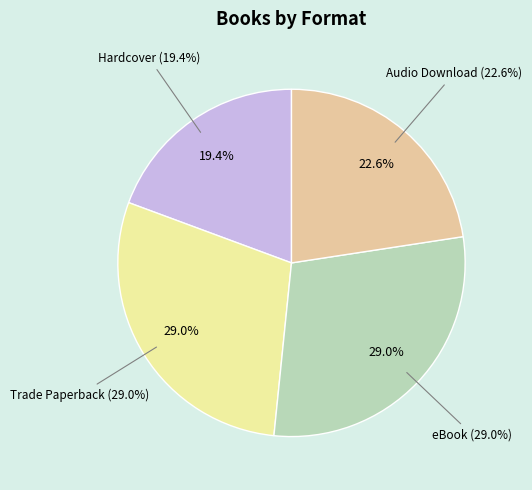

Do Trade Paperback and Audio Download together represent more than half of the pie?

Yes